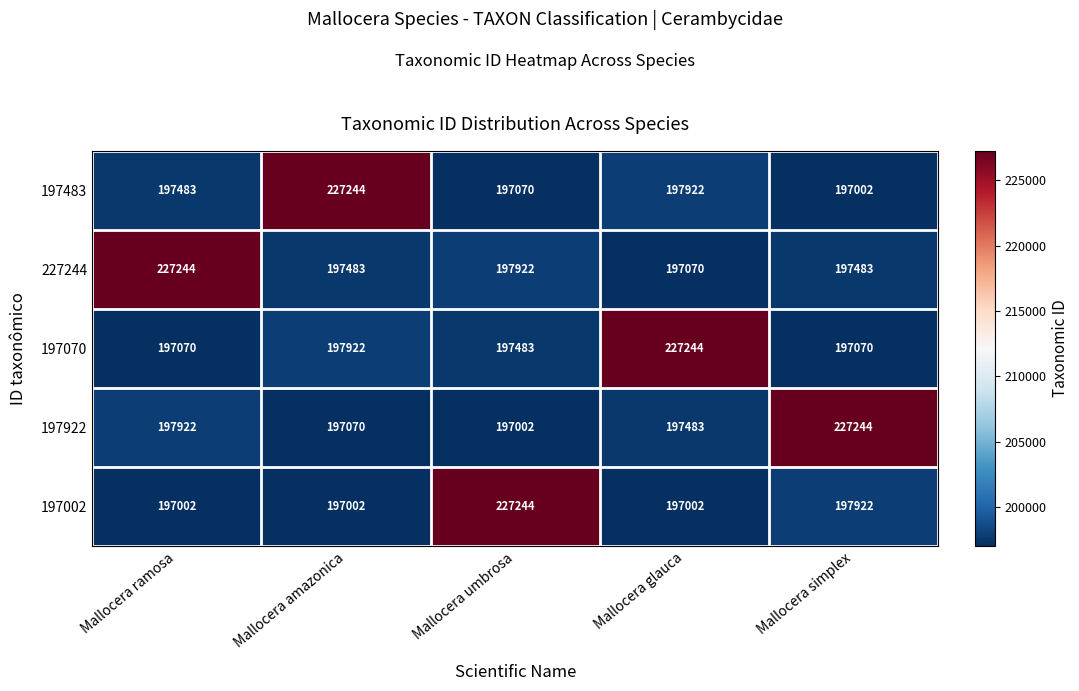

Where is 197002 nearest to the value 212123?

Mallocera simplex